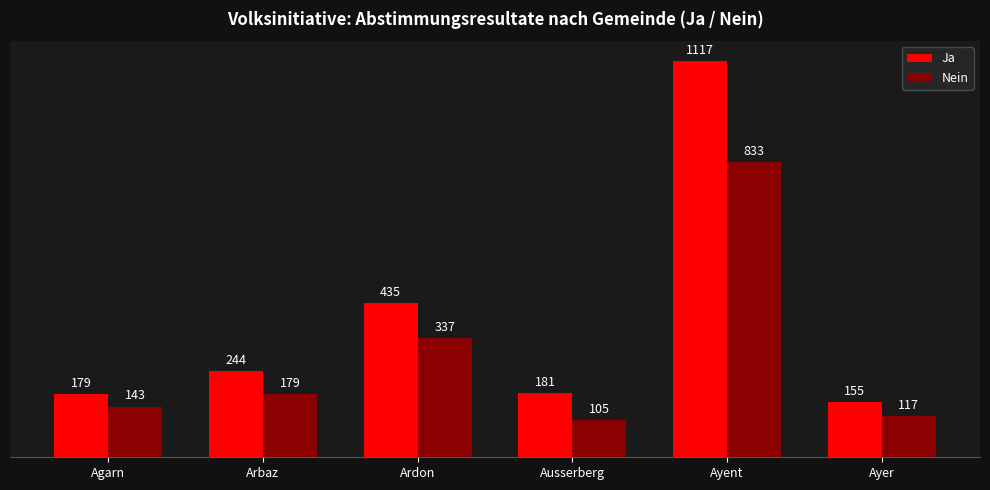

Is it true that Ja equals 220 at Ardon?

False